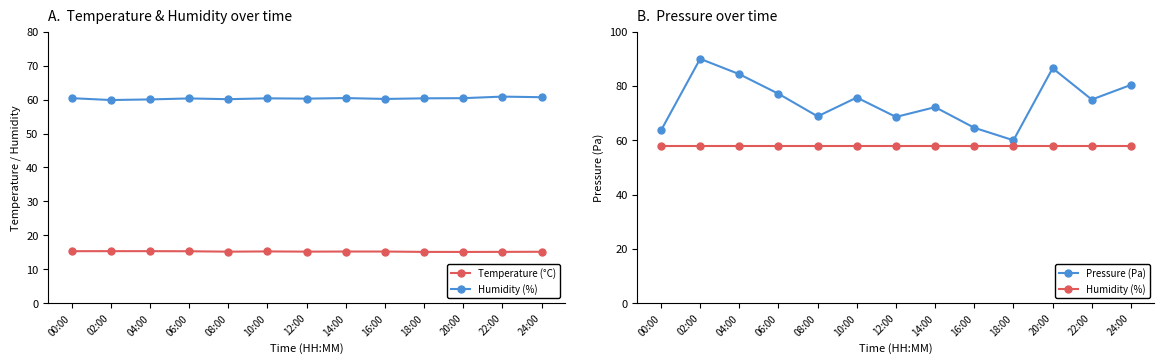

What is the difference between the maximum and second lowest values in the Temperature (°C) series?

0.2